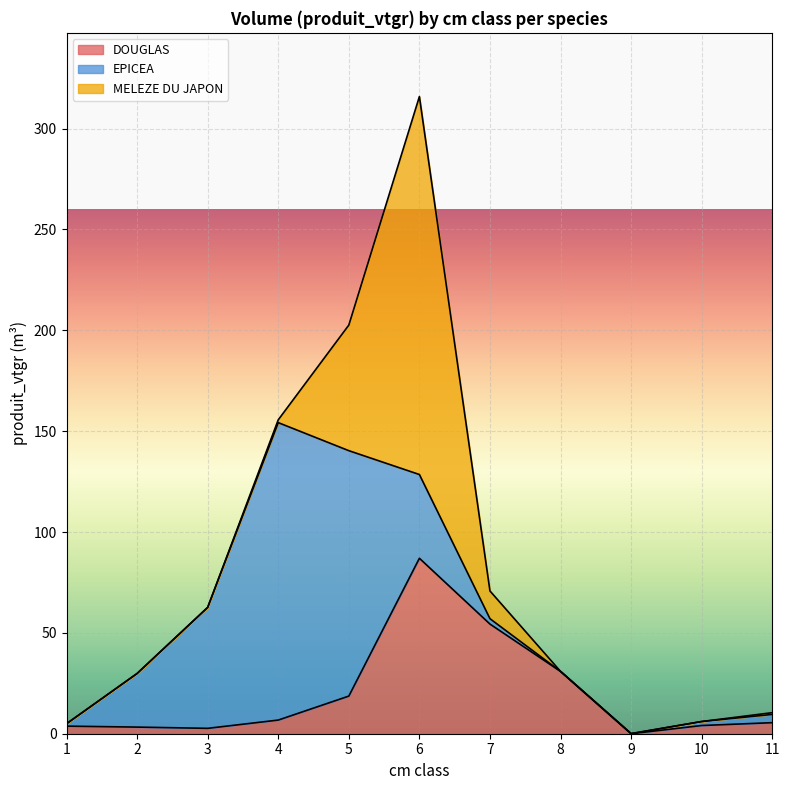

True or false: MELEZE DU JAPON has a value of 109.9 at 2.

False